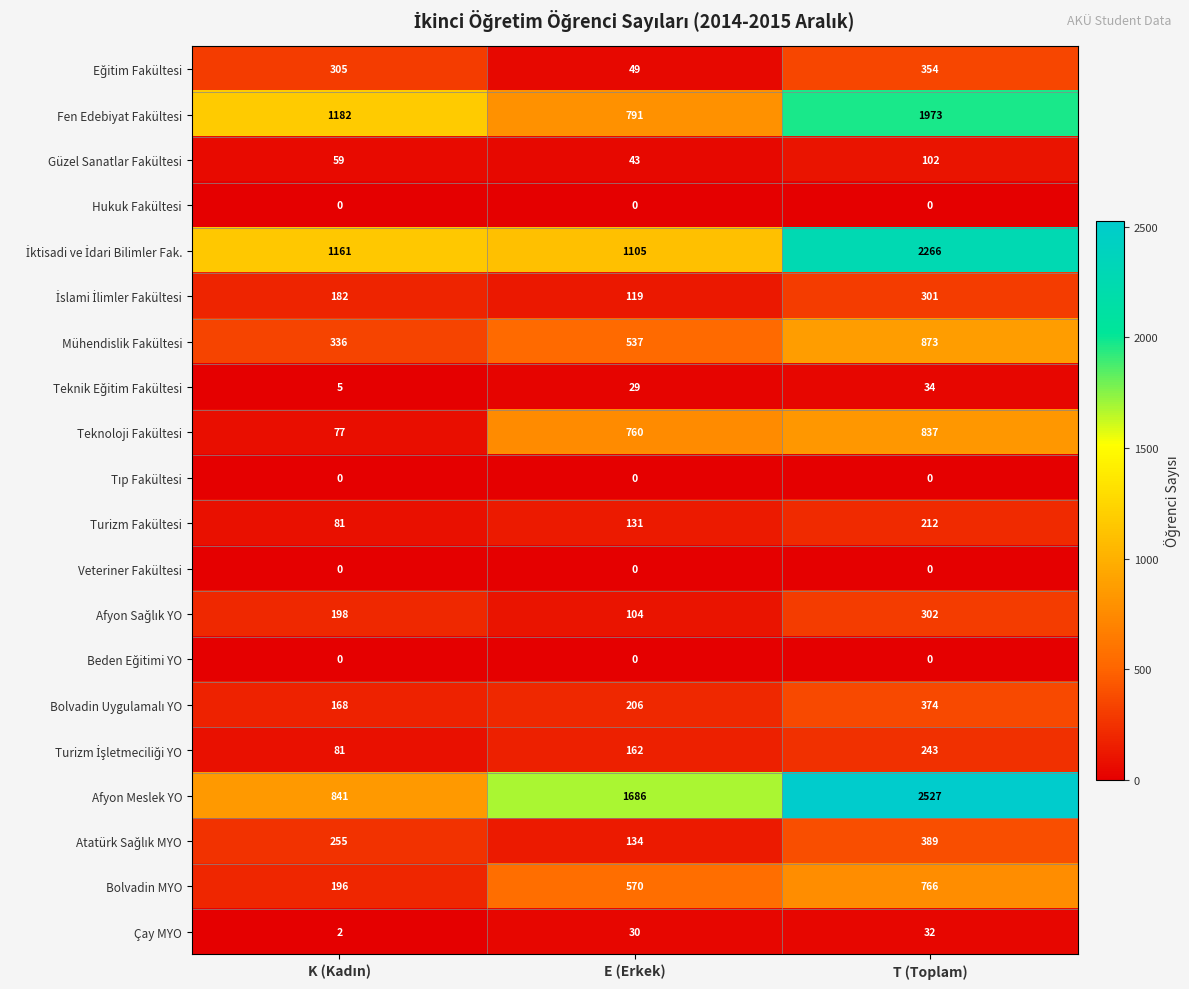

What is the greatest value displayed?

2527